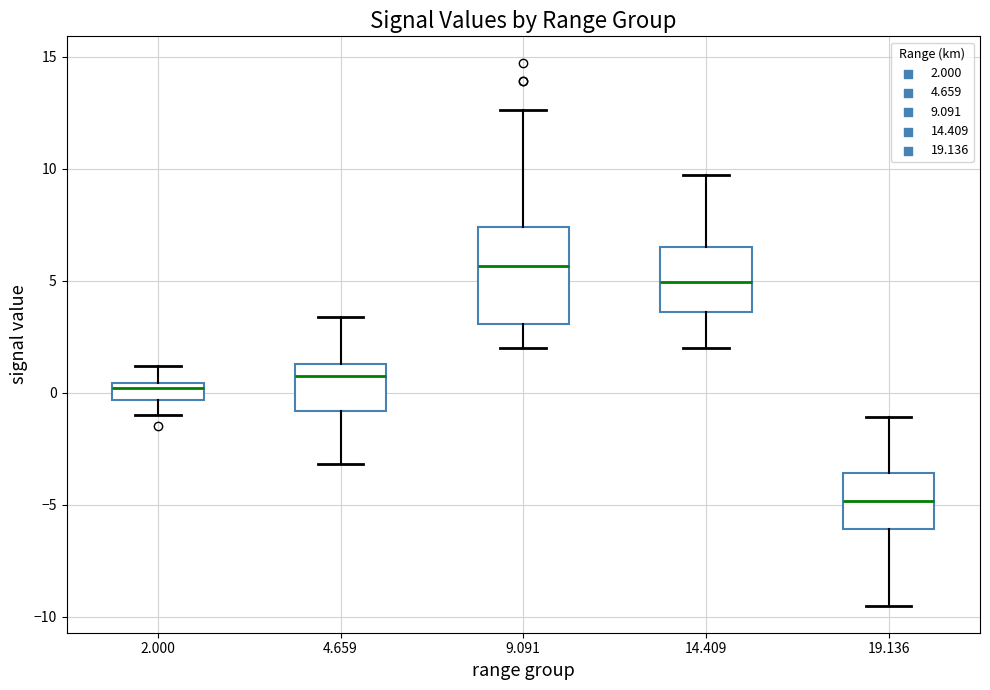

Which box has the lowest median line?

19.136